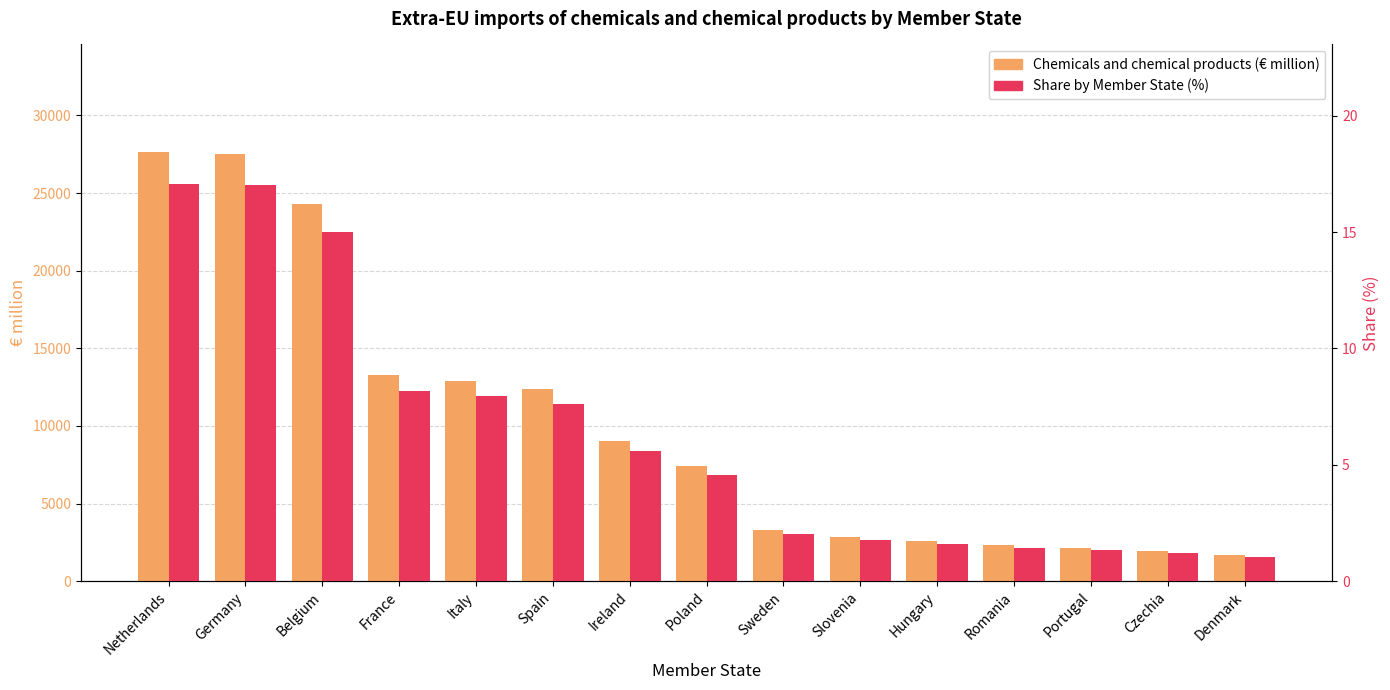

What are all the series names shown in the legend?

Chemicals and chemical products (€ million), Share by Member State (%)